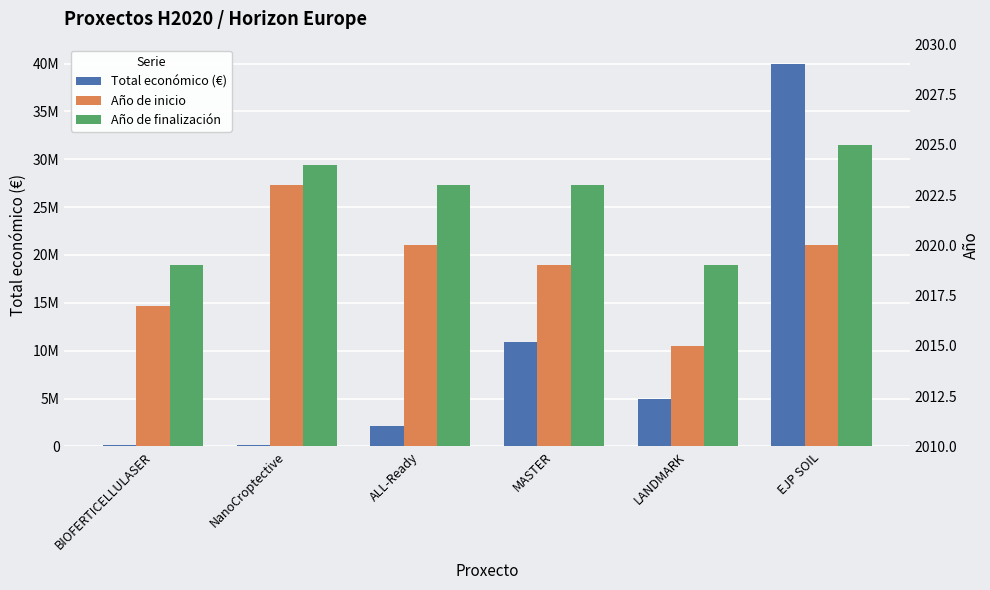

Which has a higher value, ALL-Ready or BIOFERTICELLULASER?

ALL-Ready